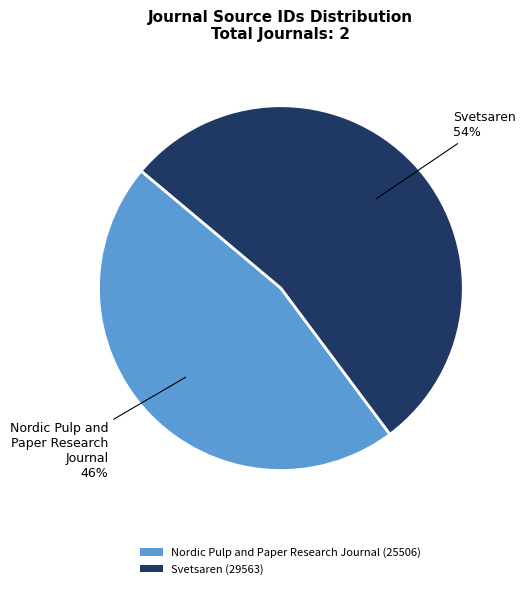

Count the number of slices in the pie.

2